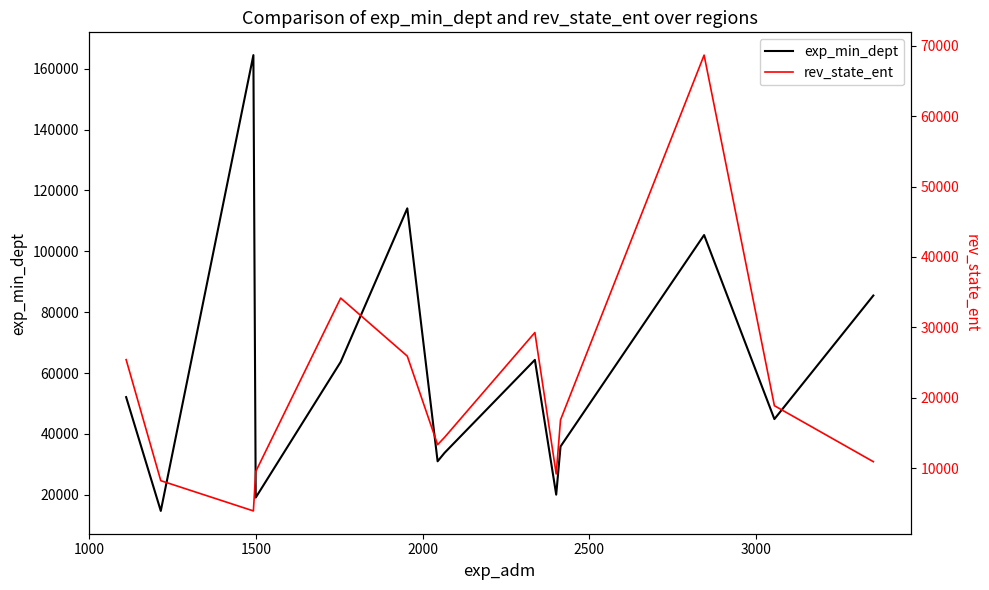

The exp_min_dept series shows 144867 at 11. True or false?

False